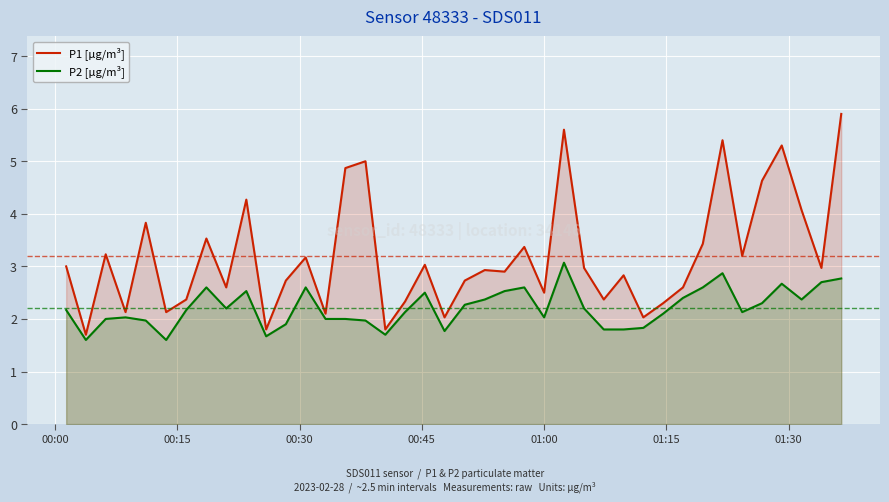

Which series has the largest range (max minus min)?

P1 [µg/m³]